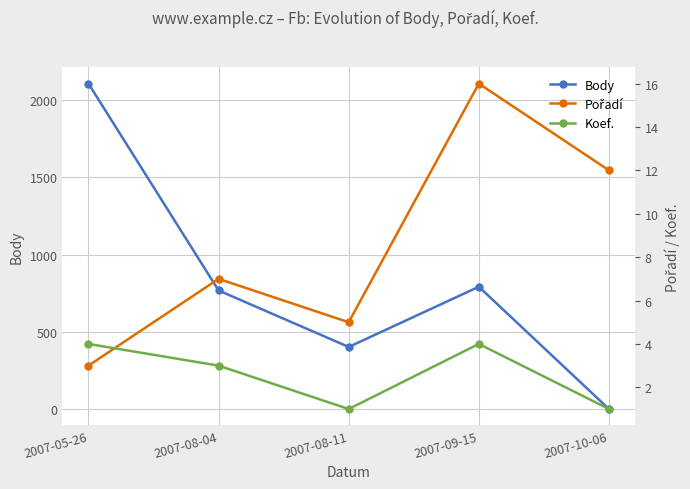

How many interior local peaks does the Koef. series have?

1